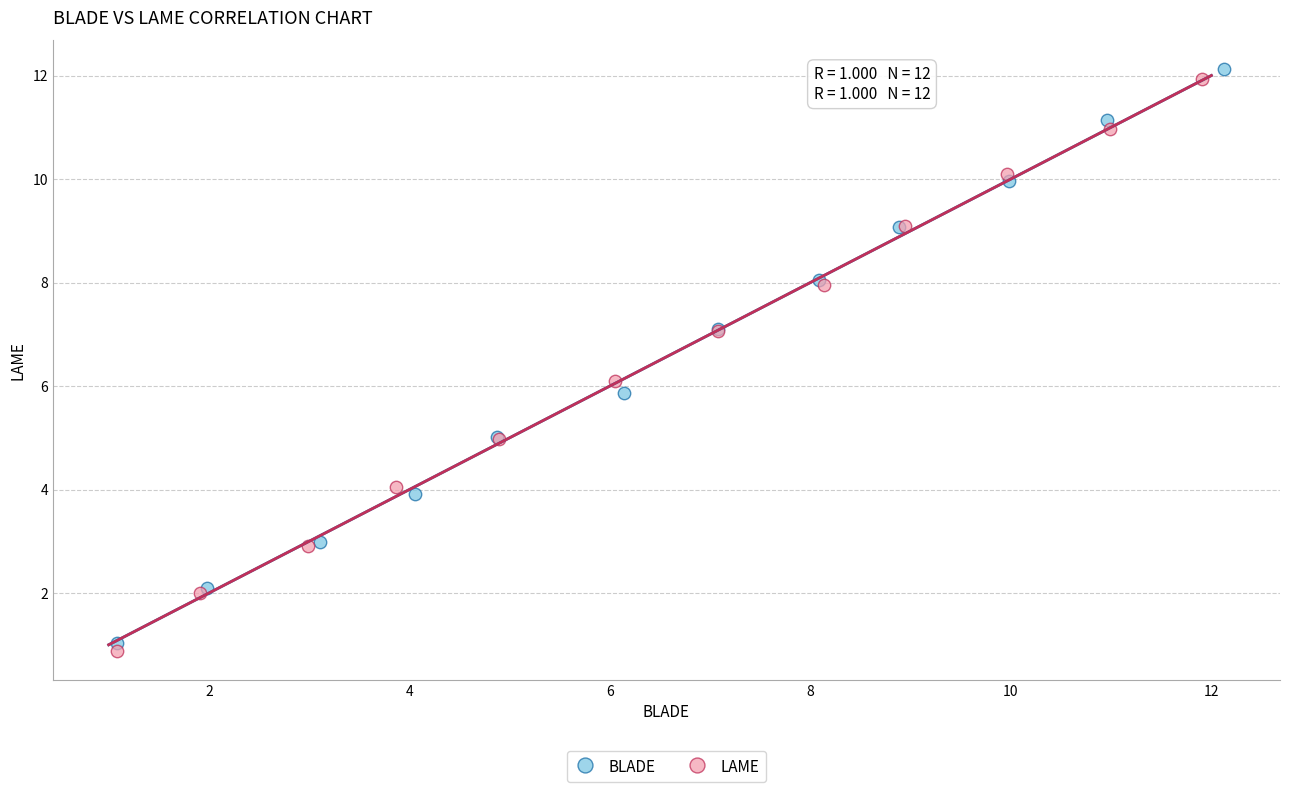

Which series has the largest Y range (max minus min)?

BLADE